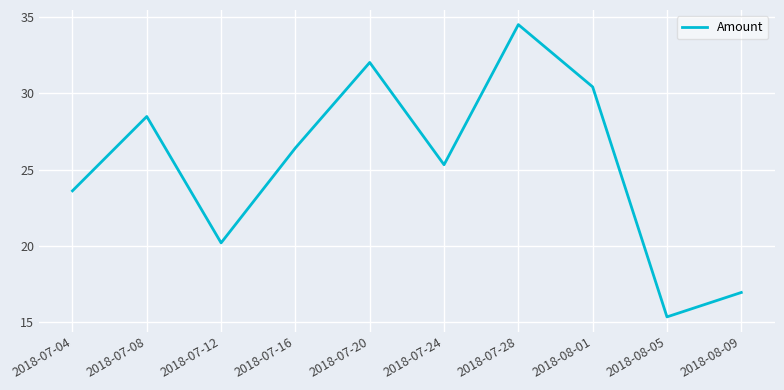

What position from the left is 2018-08-05?

9